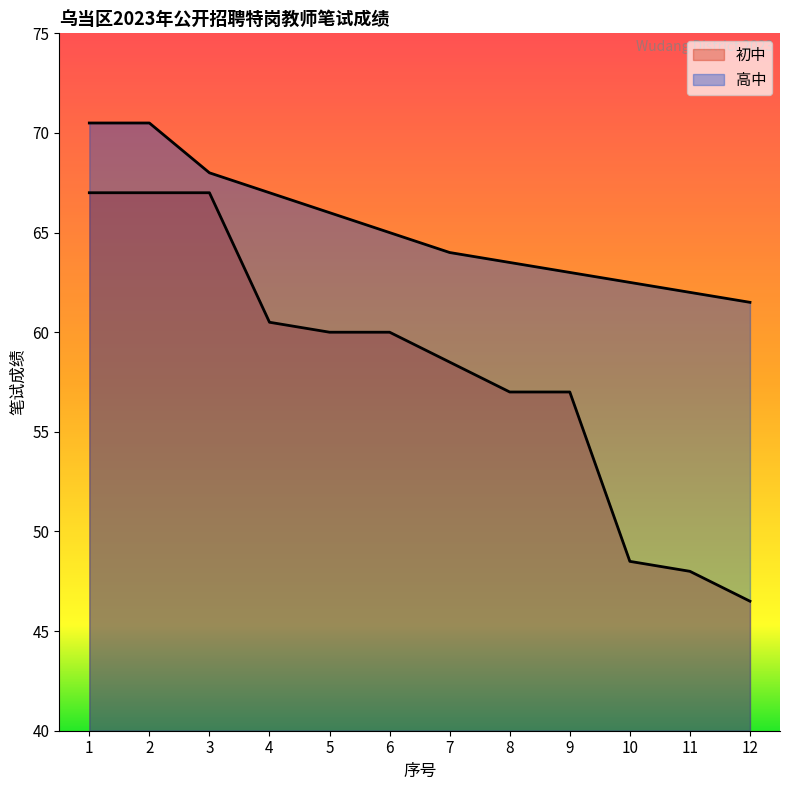

The 初中 series shows 60.0 at 5. True or false?

True